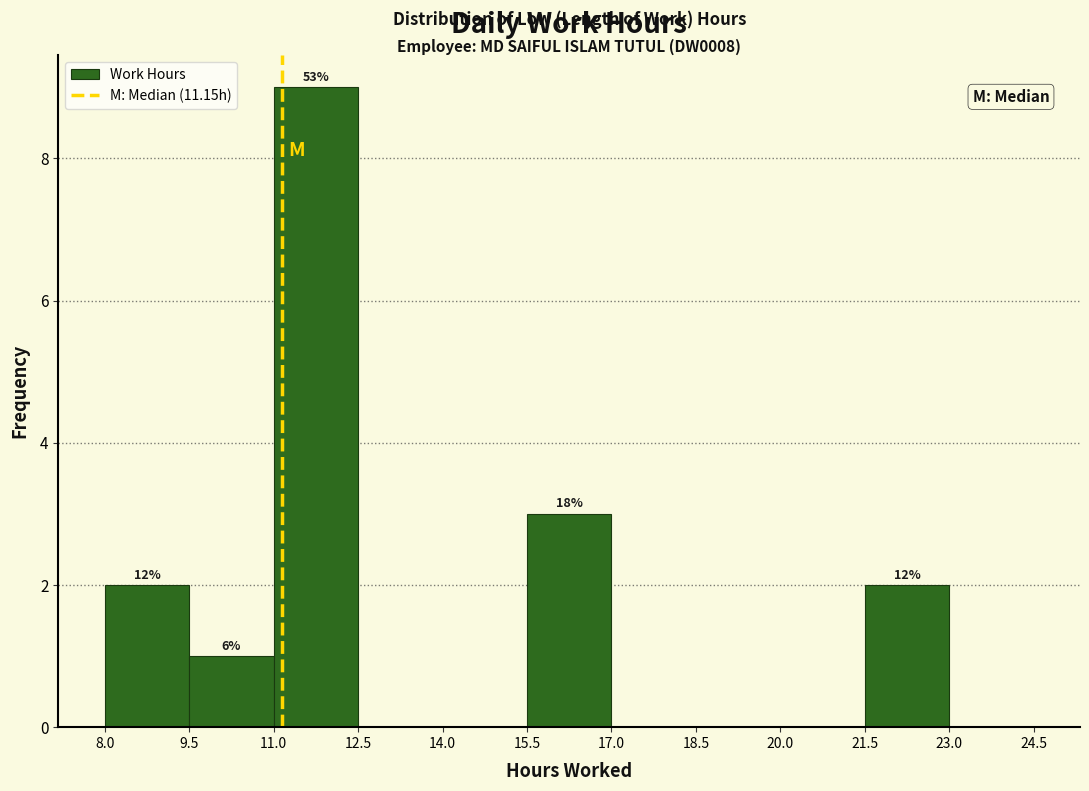

Over which range of the x-axis is the bar tallest?

11.0 to 12.5